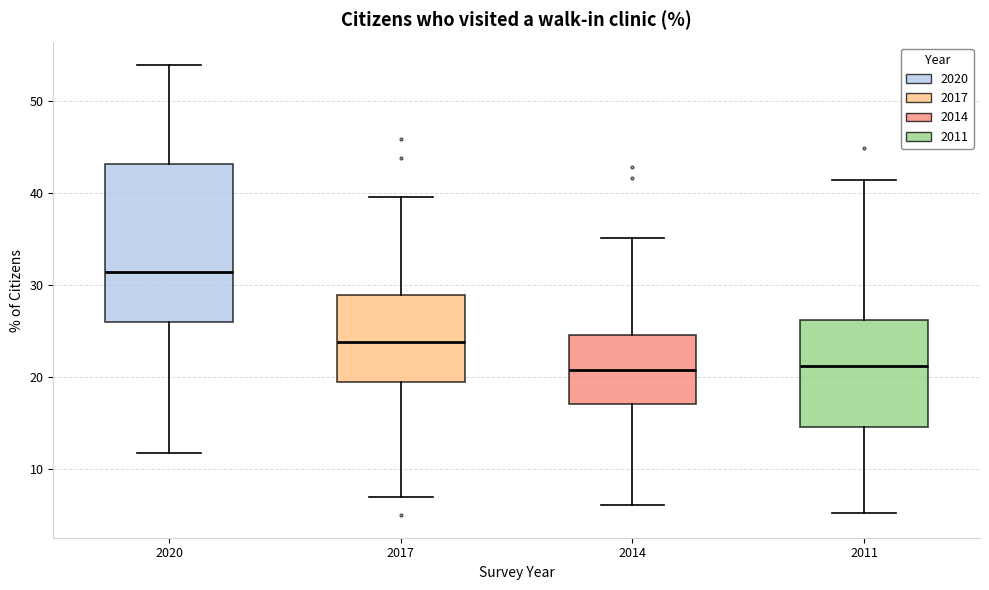

Reading left to right, transcribe this box plot: for each box, give where its median line is, the range the box spans, and where its two whiskers end, as read against the y-axis. The values are not printed on the chart, so give them approximately, as read against the axis.

2020: median 31, box 26 to 43, whiskers 12 to 54
2017: median 24, box 20 to 29, whiskers 7 to 40
2014: median 21, box 17 to 25, whiskers 6 to 35
2011: median 21, box 15 to 26, whiskers 5 to 41